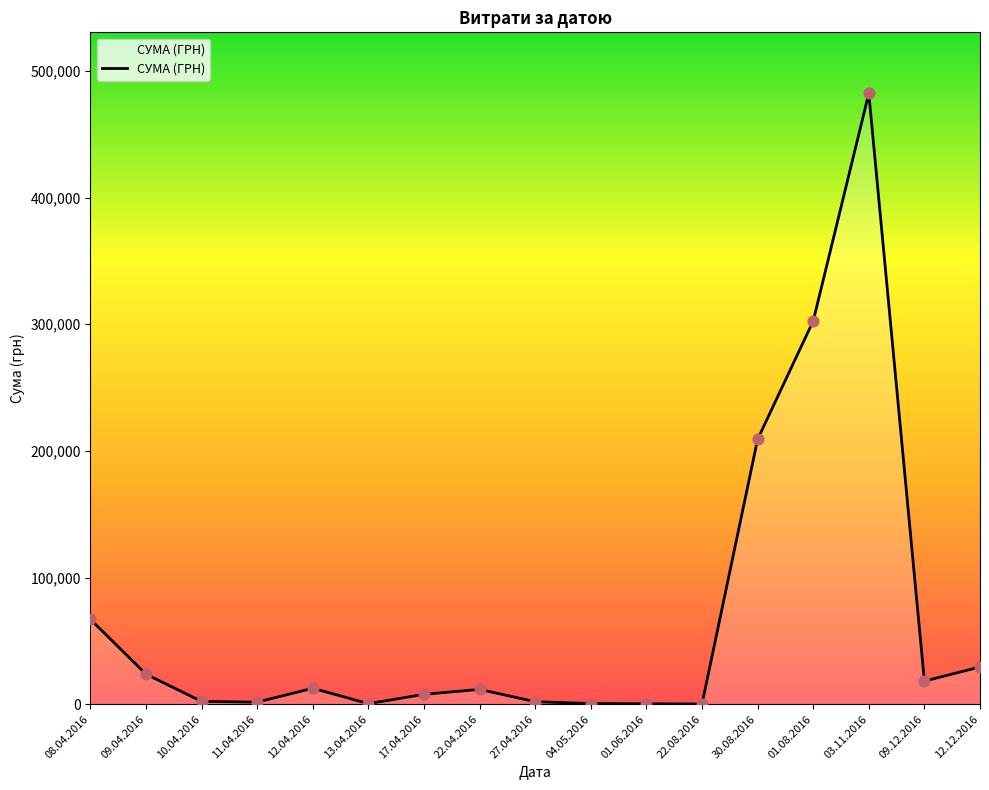

Between 17.04.2016 and 30.08.2016, which is larger?

30.08.2016